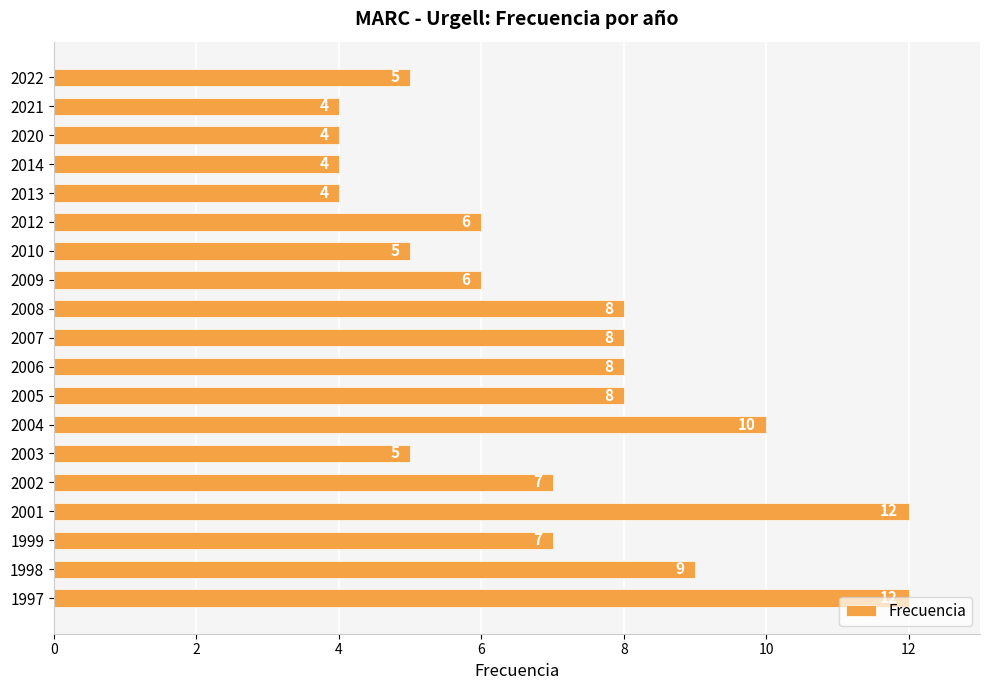

How many values are between 5 and 8?

11